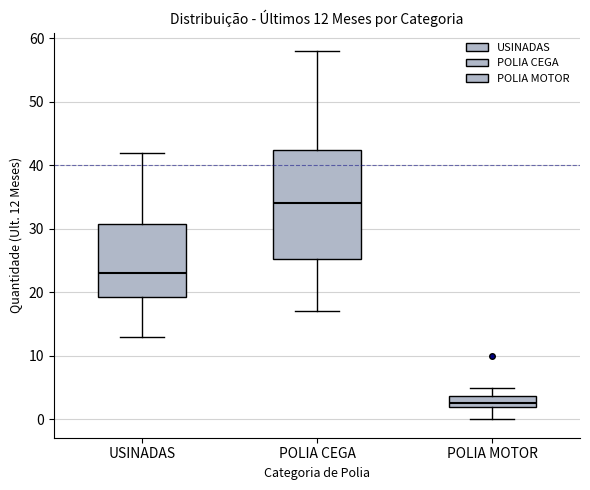

Which box has the highest median line?

POLIA CEGA